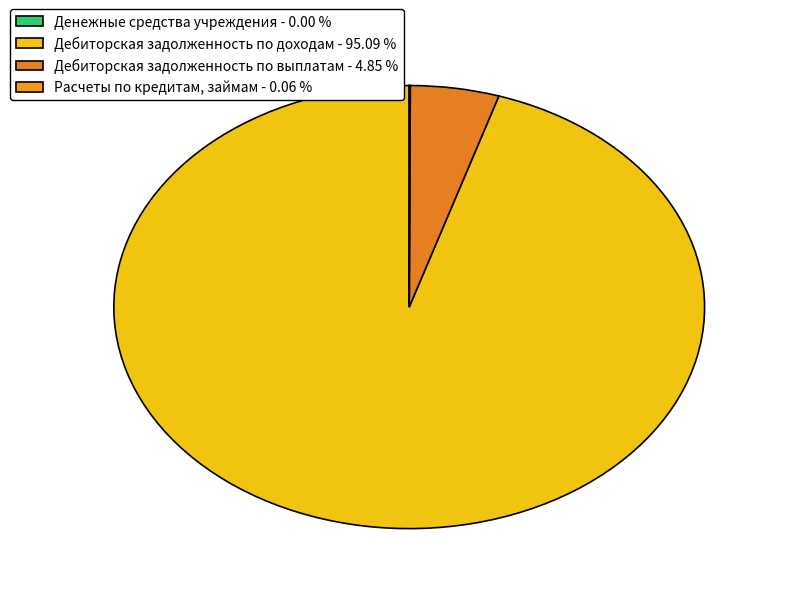

What is the total percentage of Расчеты по кредитам, займам and Дебиторская задолженность по выплатам?

4.9%